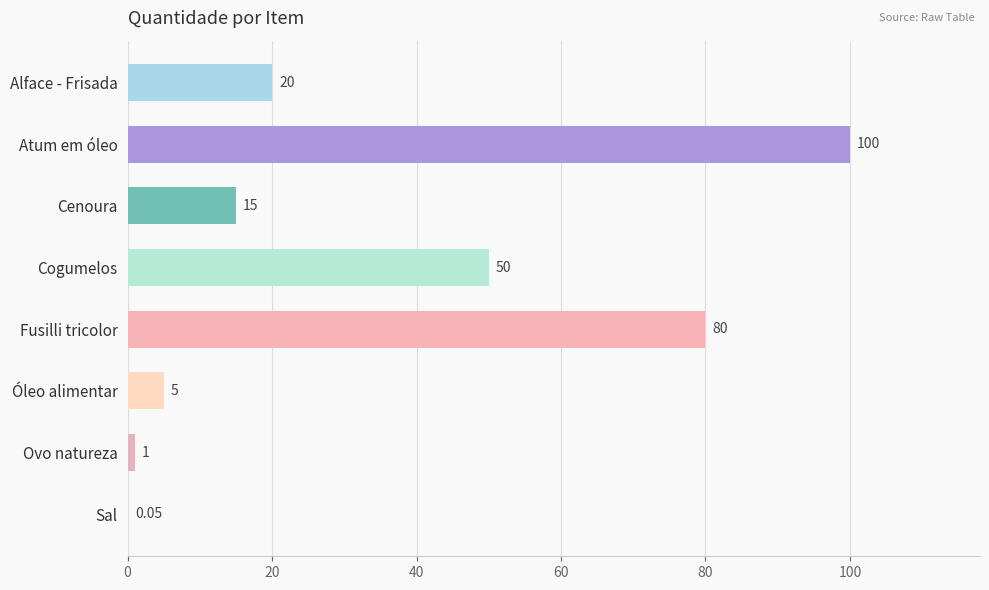

At which category does the chart reach its peak across all series?

Atum em óleo